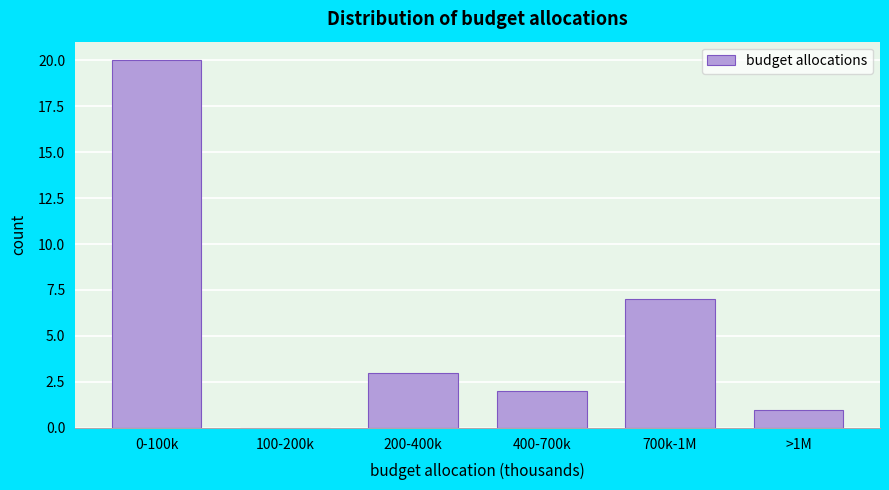

Reading left to right, transcribe all the data shown in this chart.

0-100k=20	100-200k=0	200-400k=3	400-700k=2	700k-1M=7	>1M=1